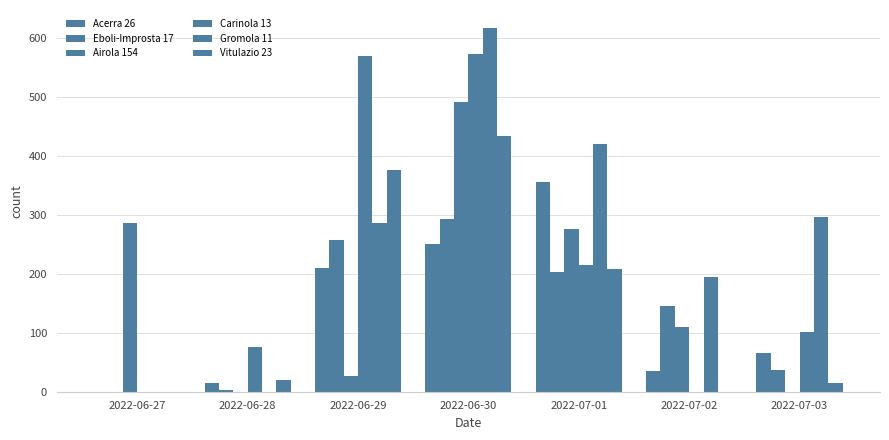

What position from the left is 2022-06-29?

3